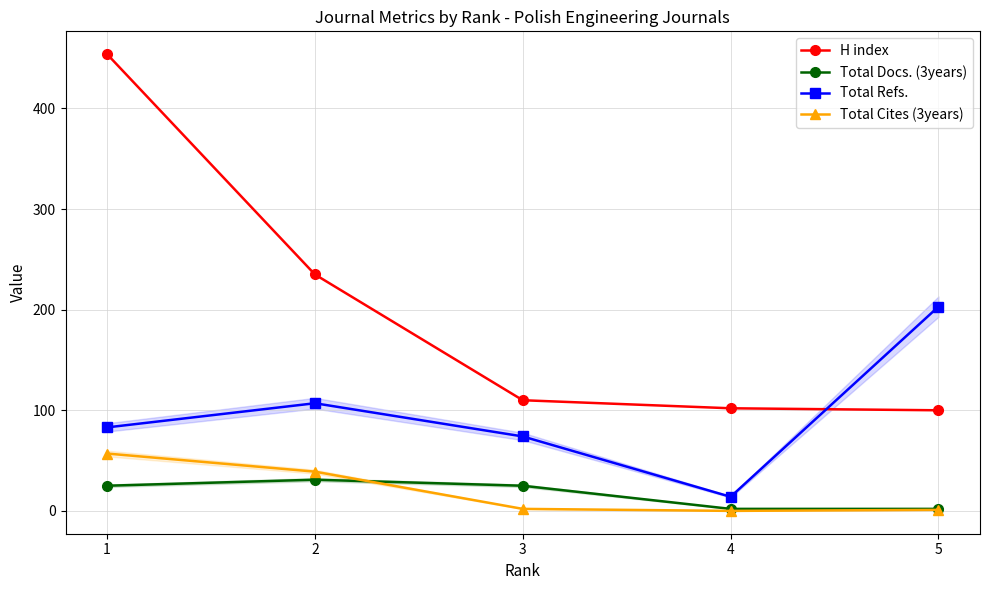

Does the chart have visible grid lines?

Yes